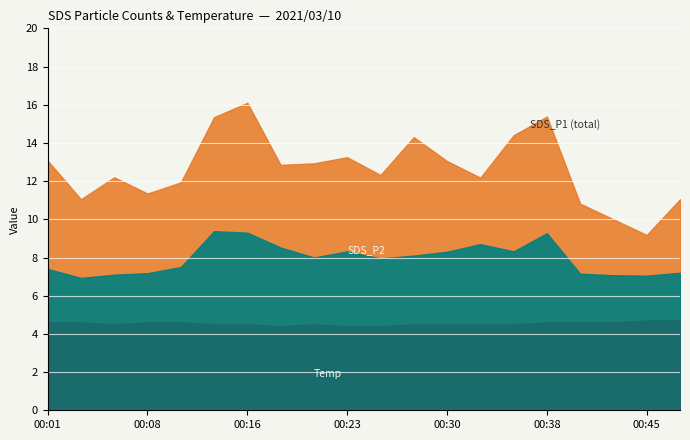

How many series are shown in this chart?

3